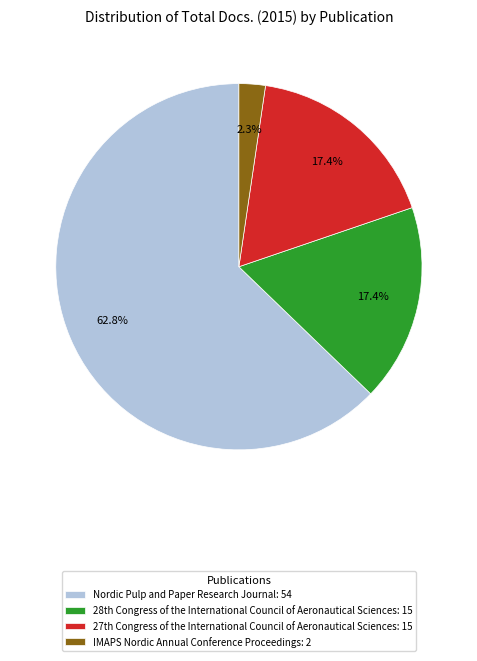

How many slices are in this pie chart?

4